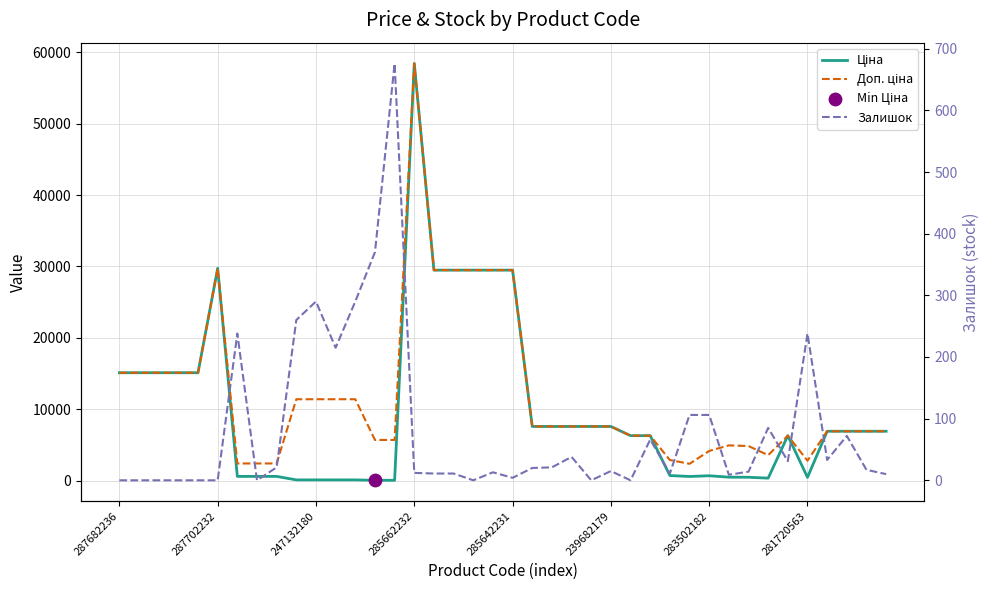

At how many categories does at least one series exceed 55047?

1